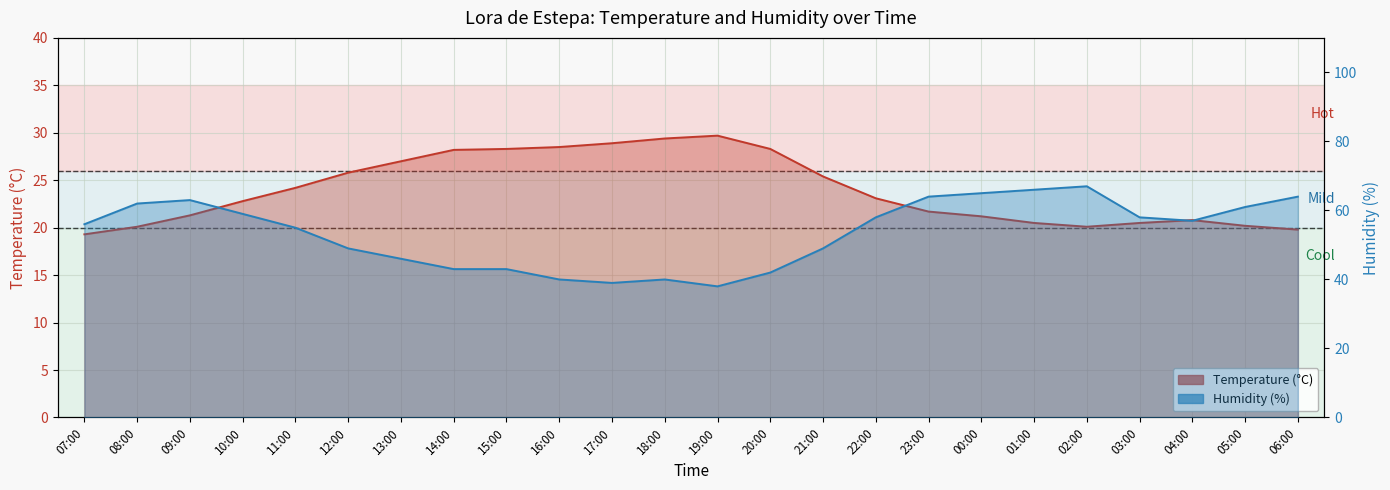

What are all the series names shown in the legend?

Temperature (°C), Humidity (%)